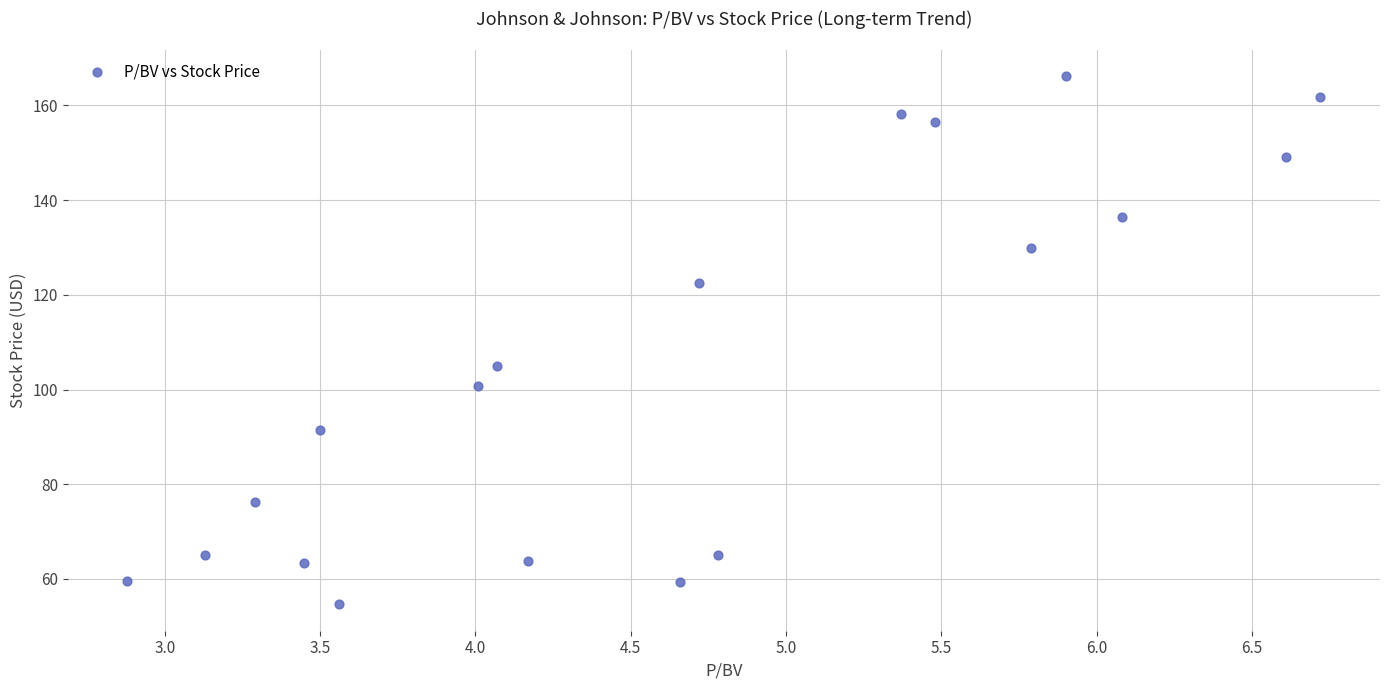

What is the range of Y values (max minus min)?

111.5